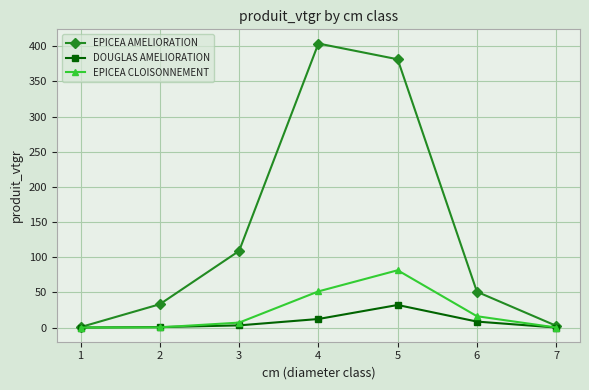

What is the difference between the maximum and minimum values in the DOUGLAS AMELIORATION series?

32.0